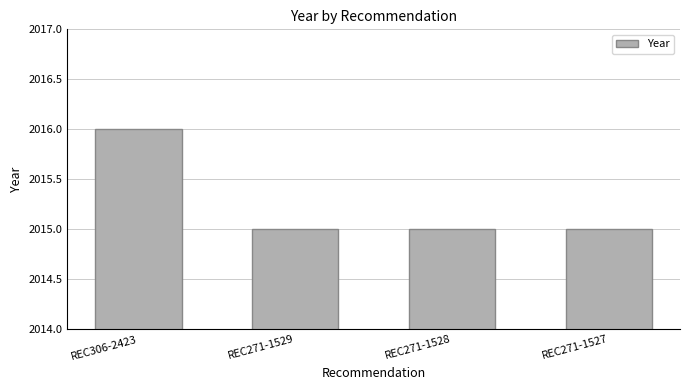

Reading left to right, transcribe all the data shown in this chart.

2016	2015	2015	2015